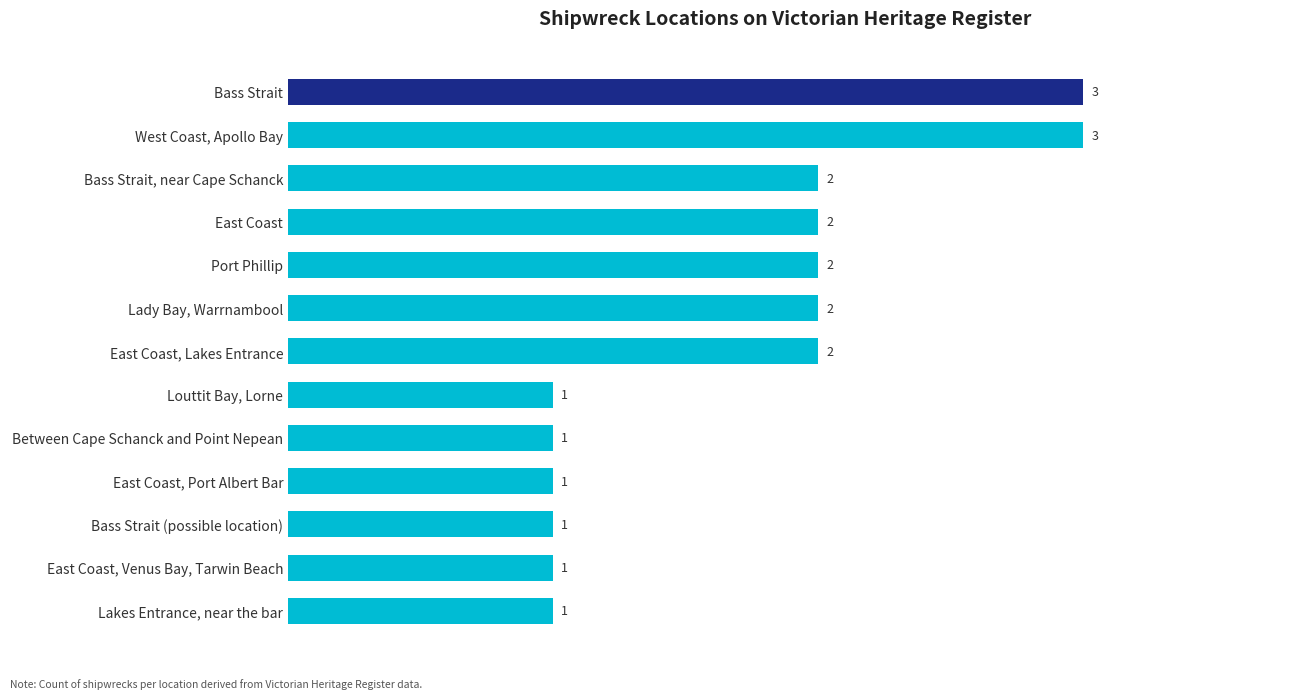

Count the values in the range 1 to 2.

11